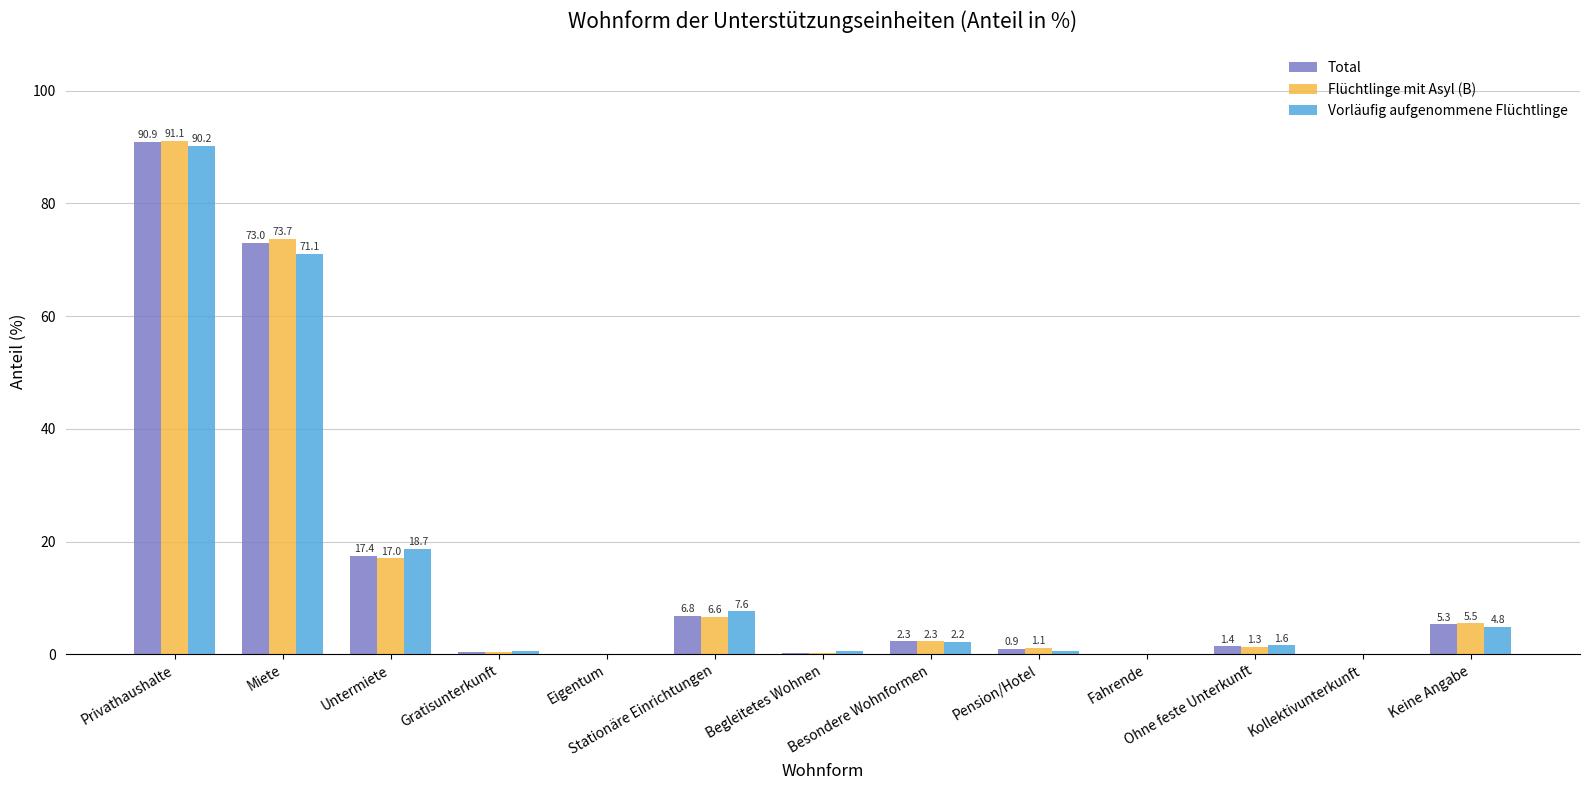

Which series has the largest total across all categories?

Flüchtlinge mit Asyl (B)